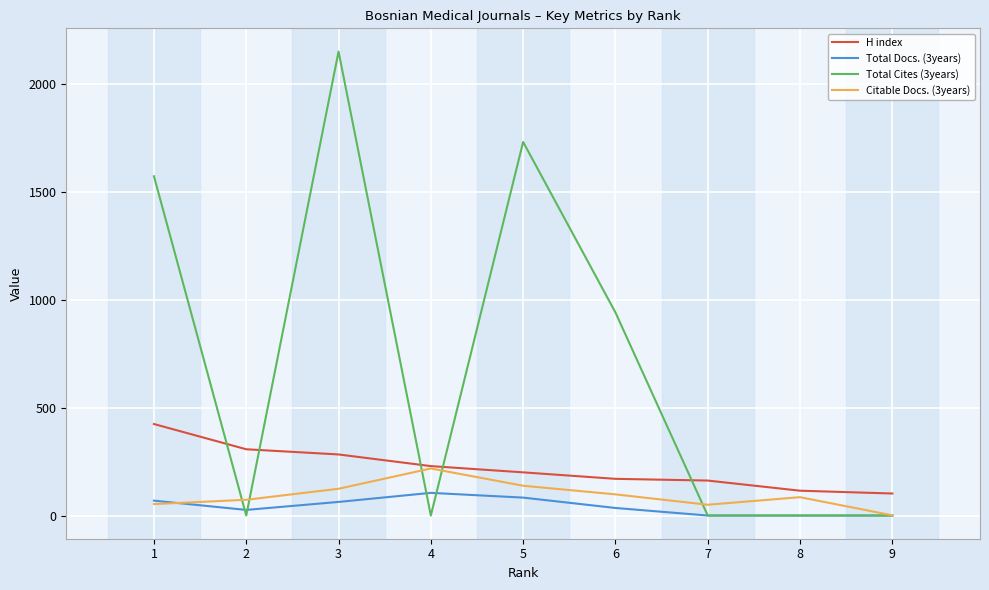

Which category has the lowest value across all series?

9